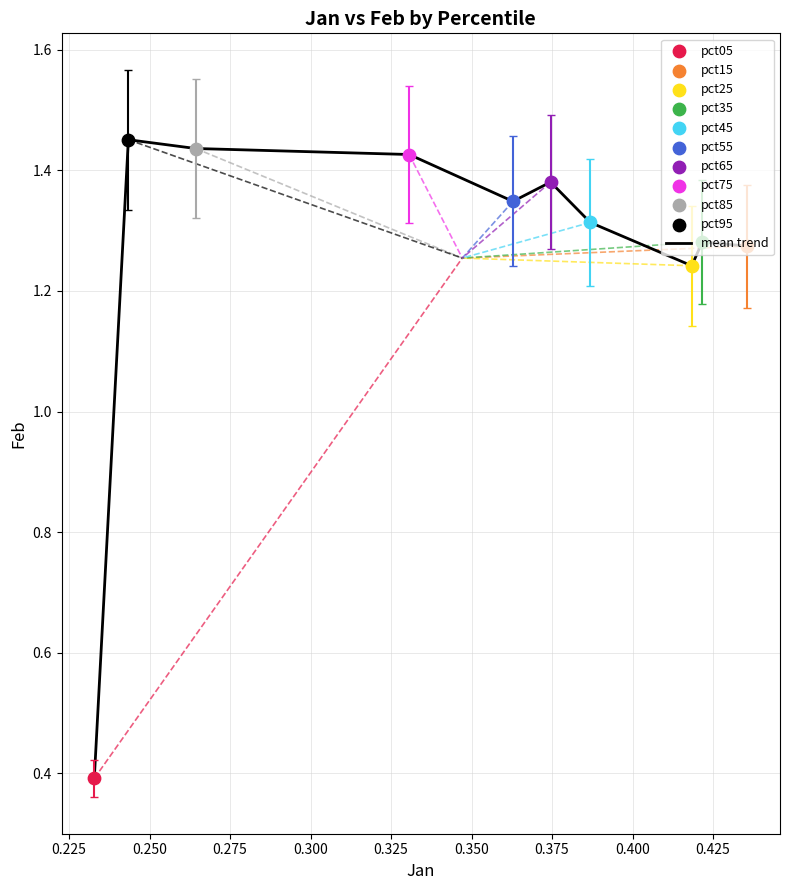

What is the smallest value displayed?

0.4